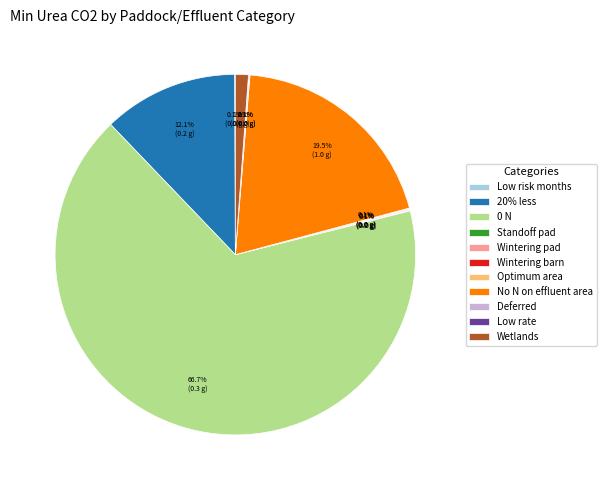

Does 0 N represent more than half of the total?

Yes